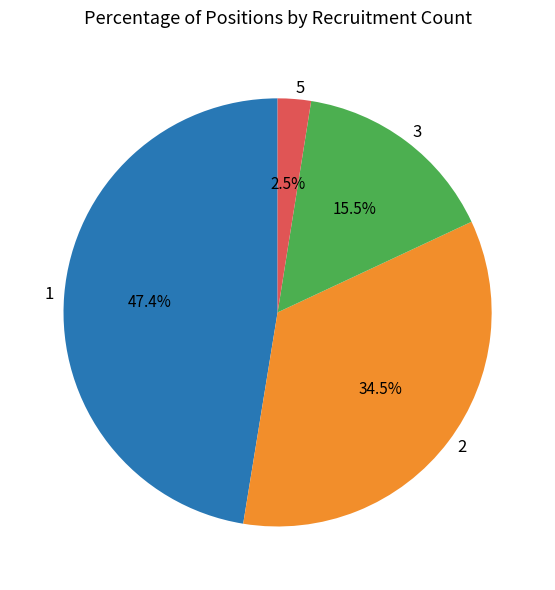

Does 2 account for over 50% of the chart?

No